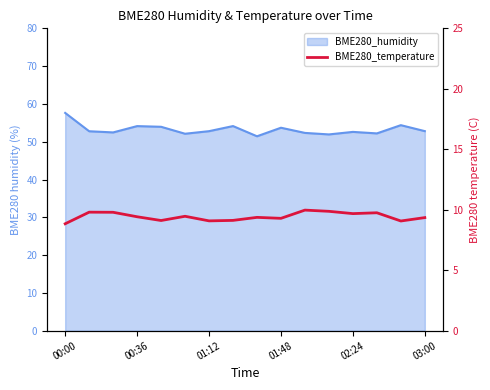

What is the change in value from 01:12 to 03:00?

-0.3